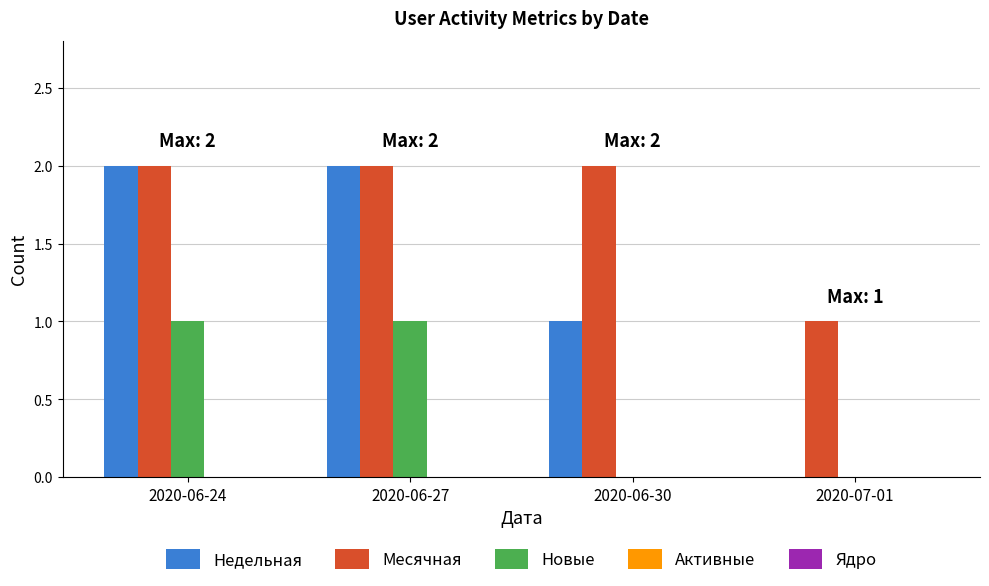

How many categories are shown in the chart?

4